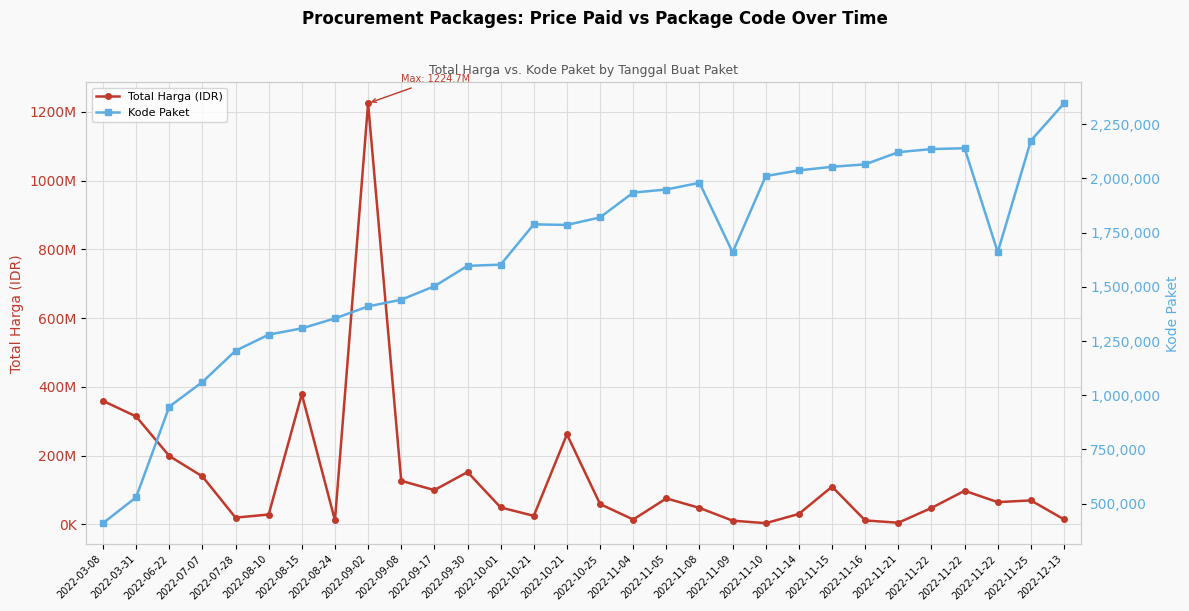

List the labels in order of Kode Paket value, smallest first.

2022-03-08, 2022-03-31, 2022-06-22, 2022-07-07, 2022-07-28, 2022-08-10, 2022-08-15, 2022-08-24, 2022-09-02, 2022-09-08, 2022-09-17, 2022-09-30, 2022-10-01, 2022-11-09, 2022-11-22, 2022-10-21, 2022-10-21, 2022-10-25, 2022-11-04, 2022-11-05, 2022-11-08, 2022-11-10, 2022-11-14, 2022-11-15, 2022-11-16, 2022-11-21, 2022-11-22, 2022-11-22, 2022-11-25, 2022-12-13